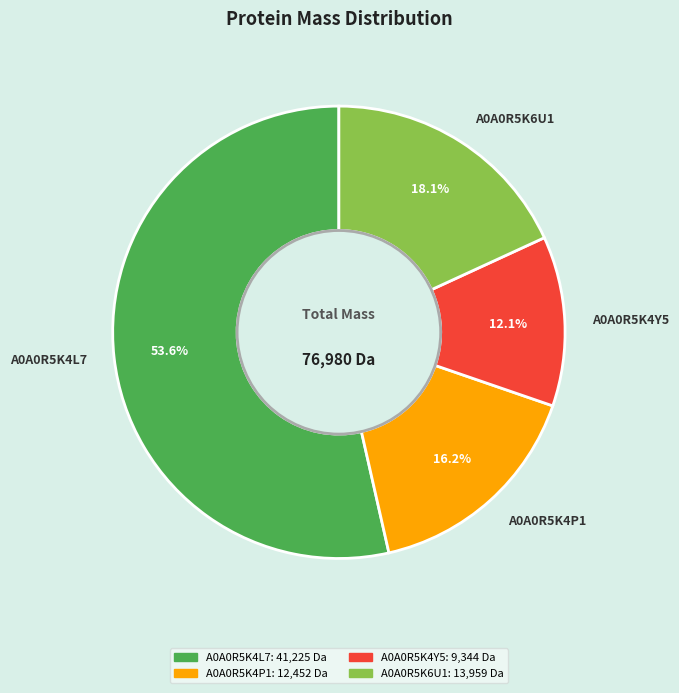

To the nearest percent, what portion does A0A0R5K6U1 represent?

18%